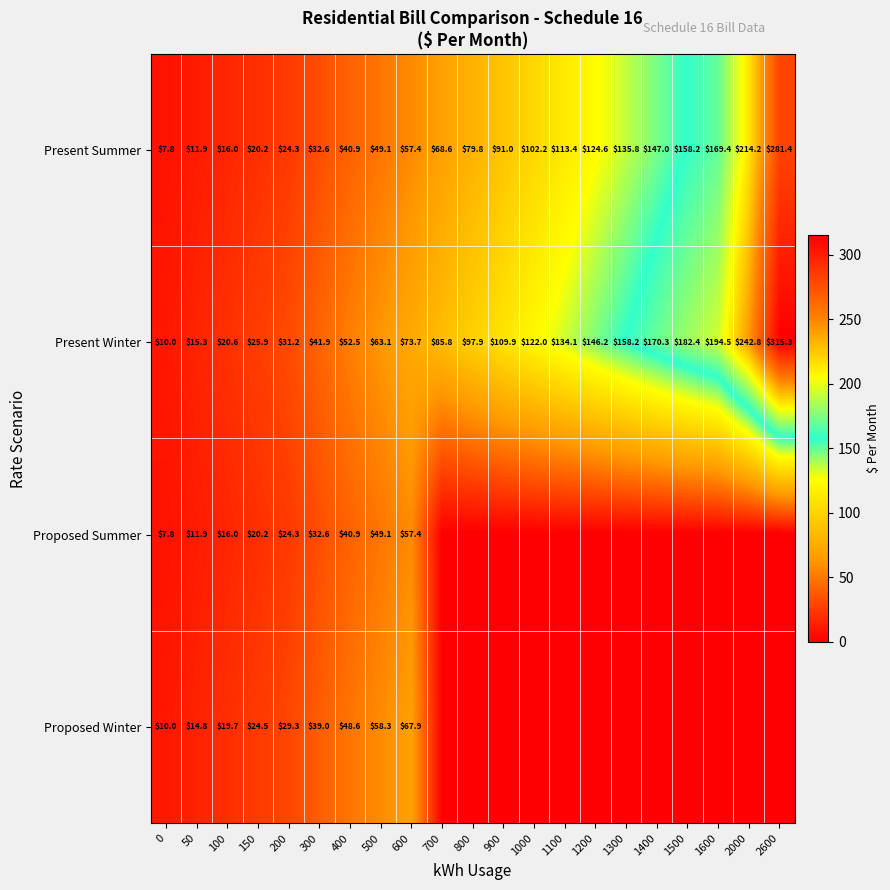

True or false: Present Summer has a value of 91.0 at 900.

True